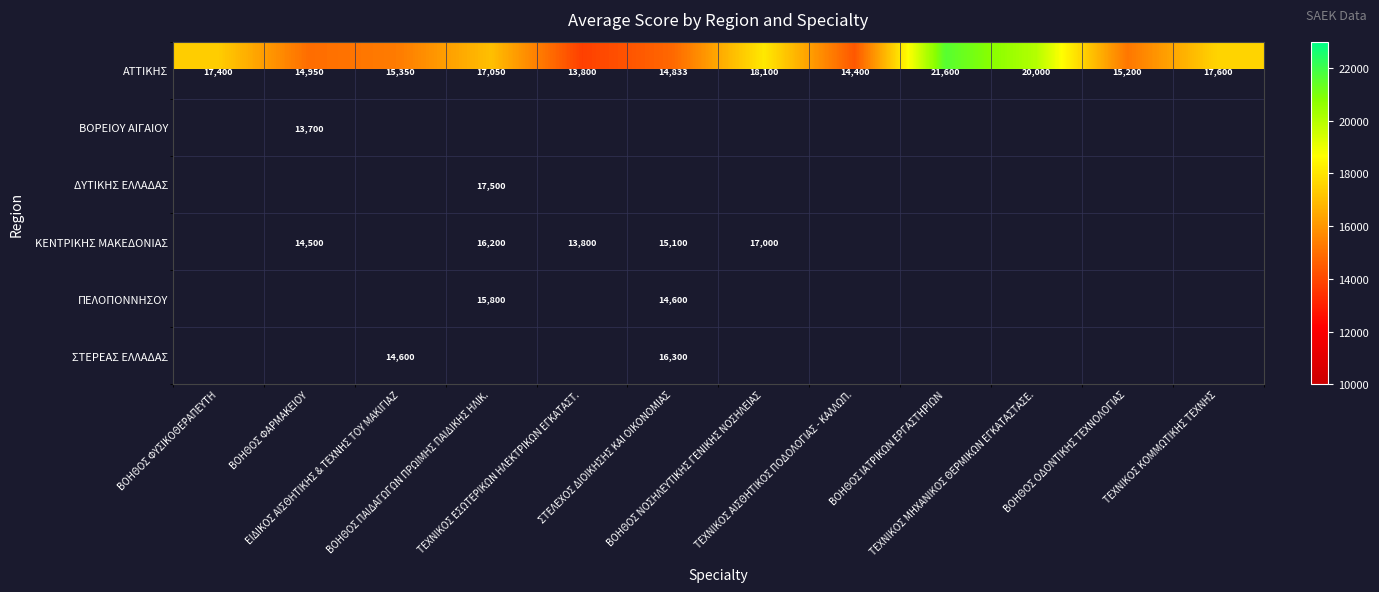

Count the number of categories in the chart.

12